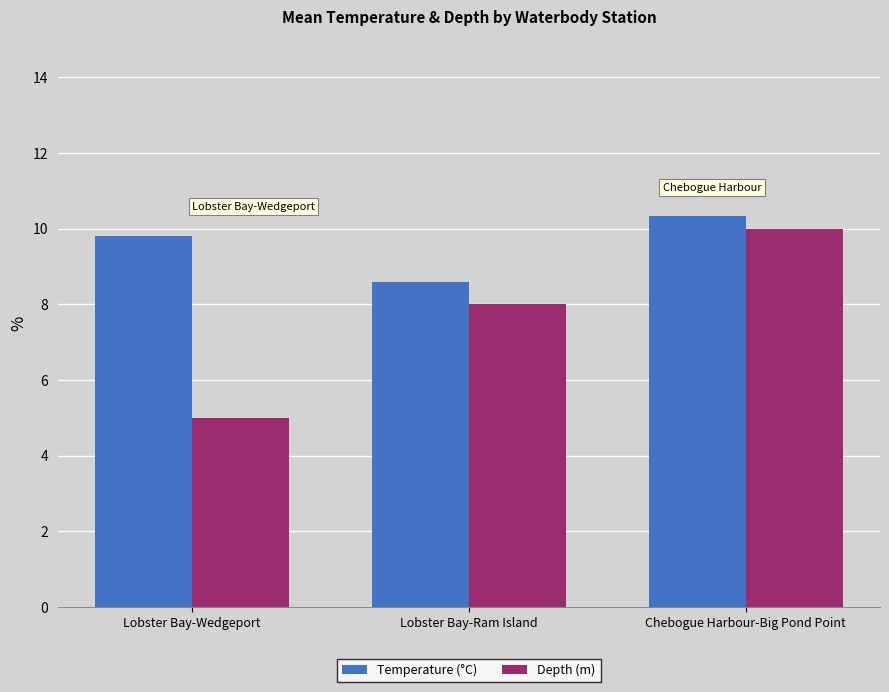

At which label is Depth (m) closest to 7?

Lobster Bay-Ram Island